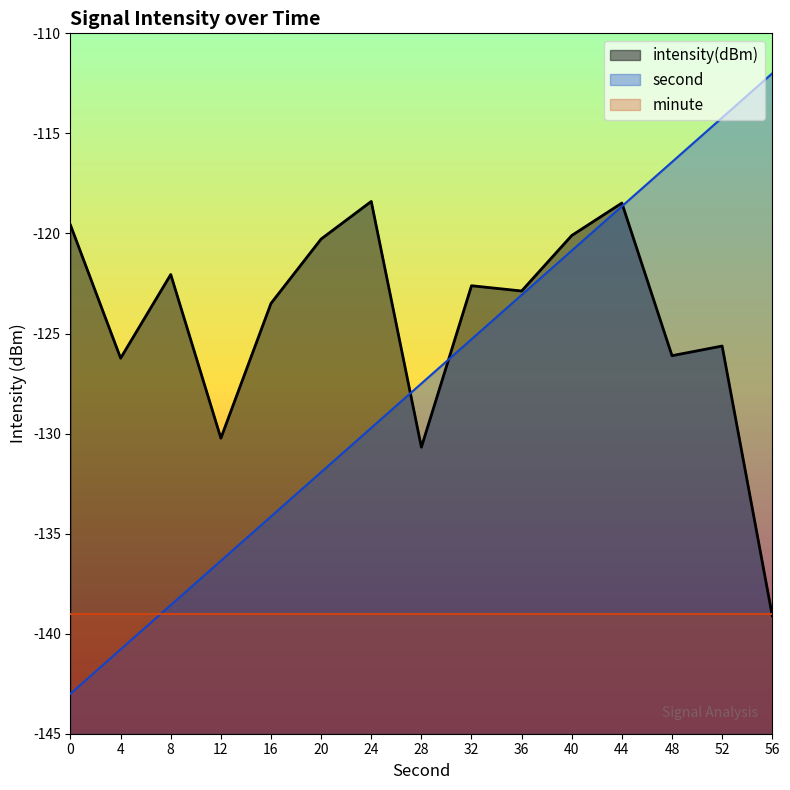

Reading left to right, list all the values displayed in this chart.

second: -143.0	-140.8	-138.6	-136.4	-134.1	-131.9	-129.7	-127.5	-125.3	-123.1	-120.9	-118.6	-116.4	-114.2	-112.0
intensity(dBm): -119.6	-126.2	-122.1	-130.2	-123.5	-120.3	-118.4	-130.7	-122.6	-122.9	-120.1	-118.5	-126.1	-125.6	-139.1